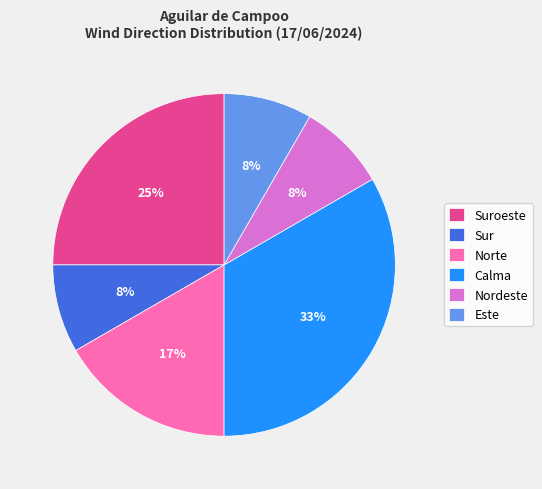

To the nearest percent, what is the difference between the largest and smallest slice percentages?

25%